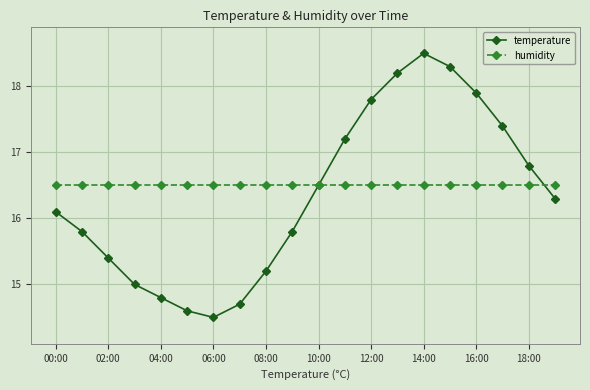

How many series are shown in this chart?

2